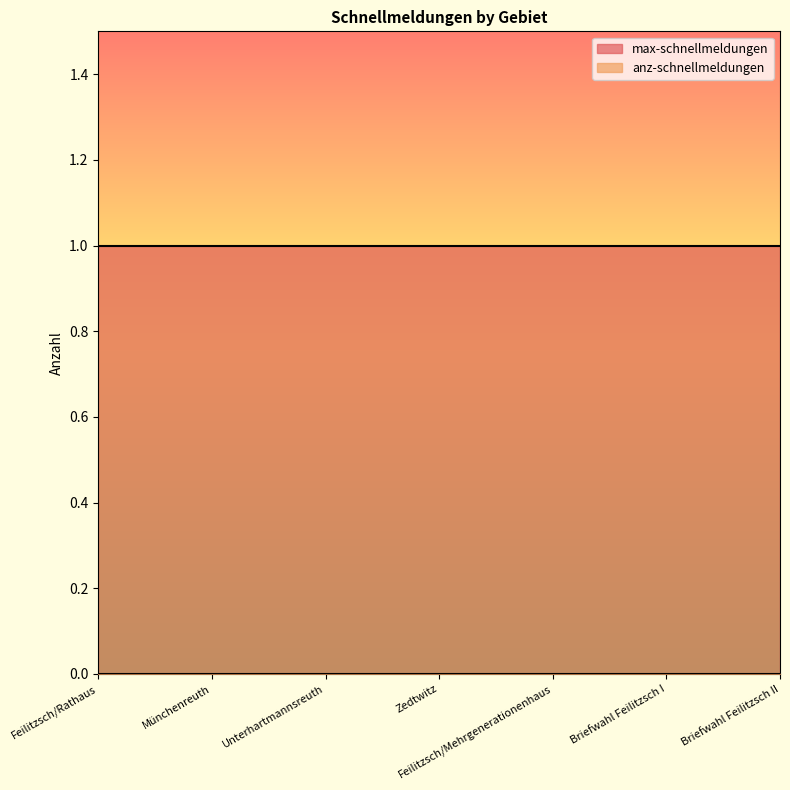

Is the value of max-schnellmeldungen at Zedtwitz greater than the value of anz-schnellmeldungen at Zedtwitz?

Yes